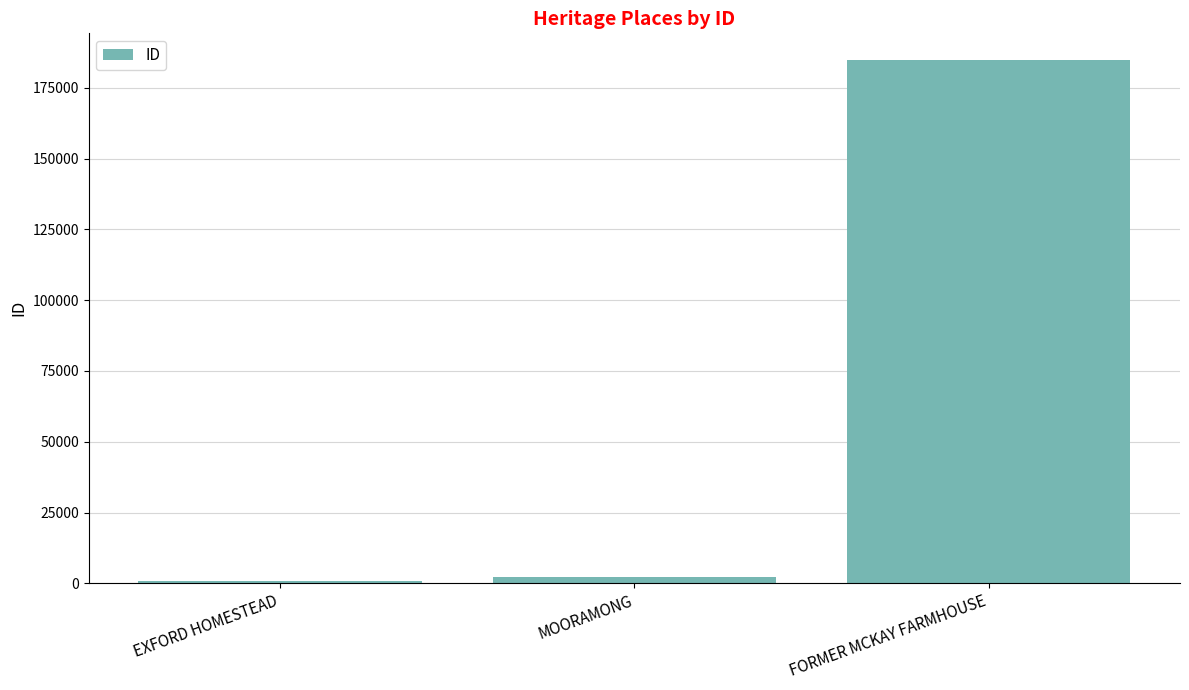

What is the label of the 1st bar from the right?

FORMER MCKAY FARMHOUSE